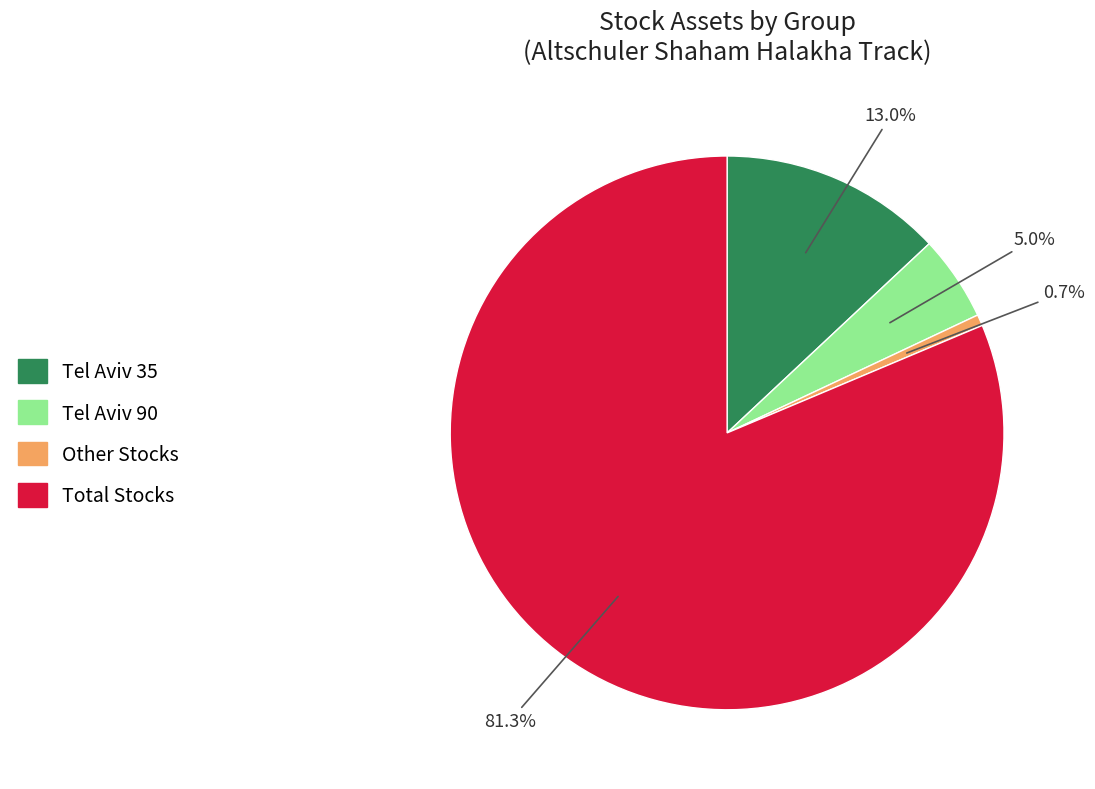

How many segments does this pie chart have?

4